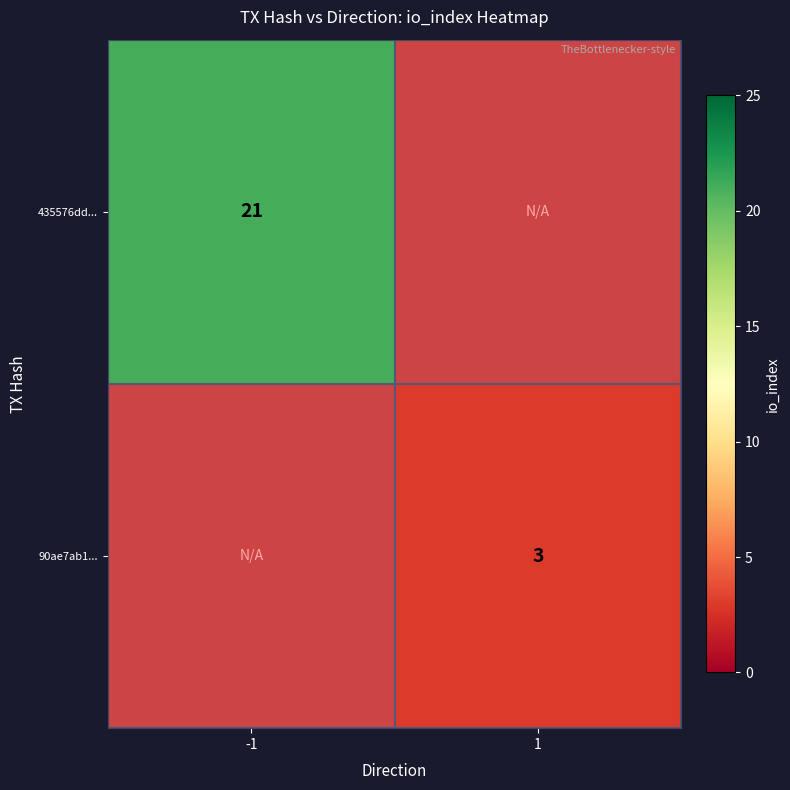

How many distinct data groups are displayed?

2